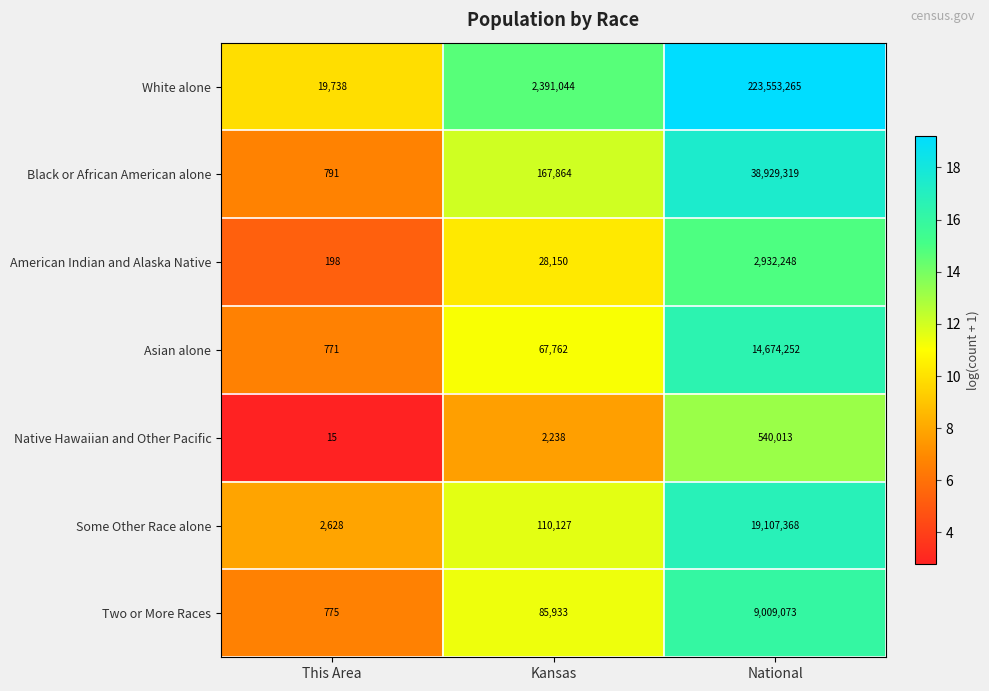

Reading left to right, extract all data points from this chart.

White alone: This Area=19738	Kansas=2391044	National=223553265
Black or African American alone: This Area=791	Kansas=167864	National=38929319
American Indian and Alaska Native: This Area=198	Kansas=28150	National=2932248
Asian alone: This Area=771	Kansas=67762	National=14674252
Native Hawaiian and Other Pacific: This Area=15	Kansas=2238	National=540013
Some Other Race alone: This Area=2628	Kansas=110127	National=19107368
Two or More Races: This Area=775	Kansas=85933	National=9009073